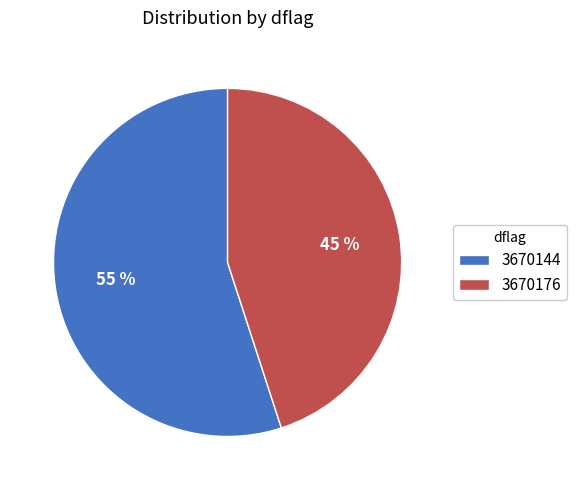

Is 3670144 the majority of the pie?

Yes